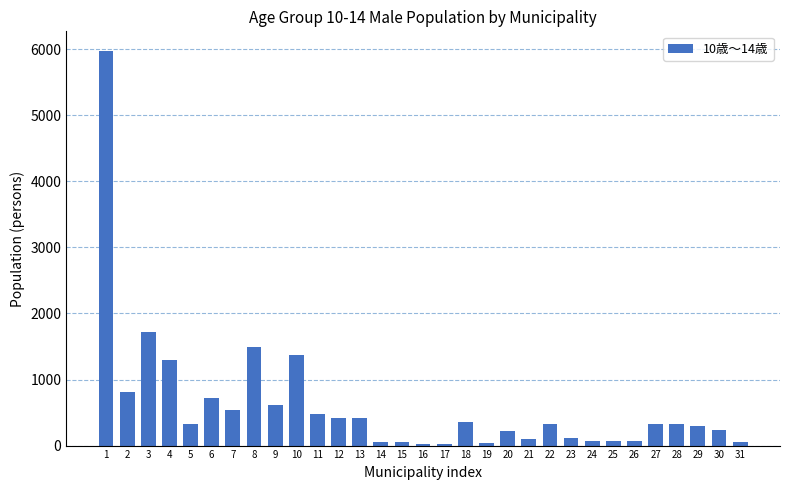

What is the difference between the second highest and minimum values?

1693